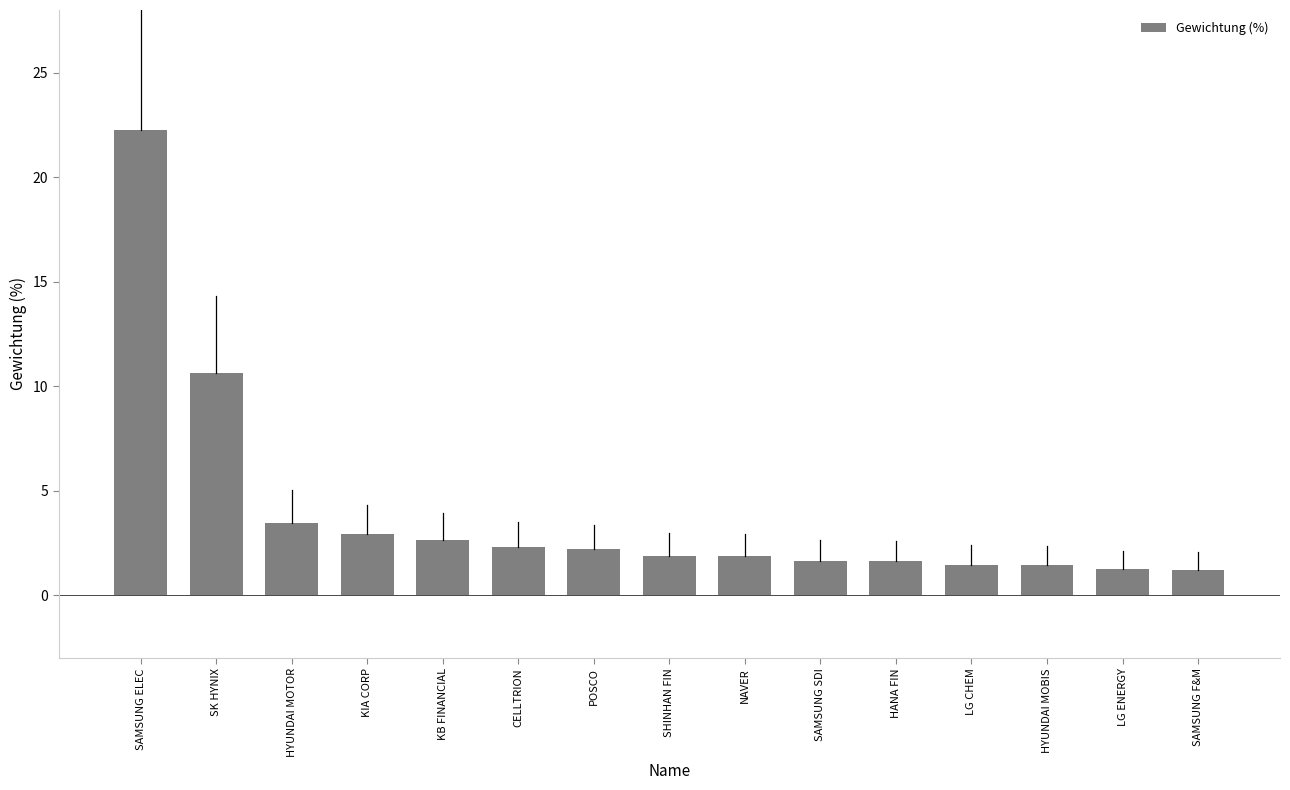

What position from the right is CELLTRION?

10